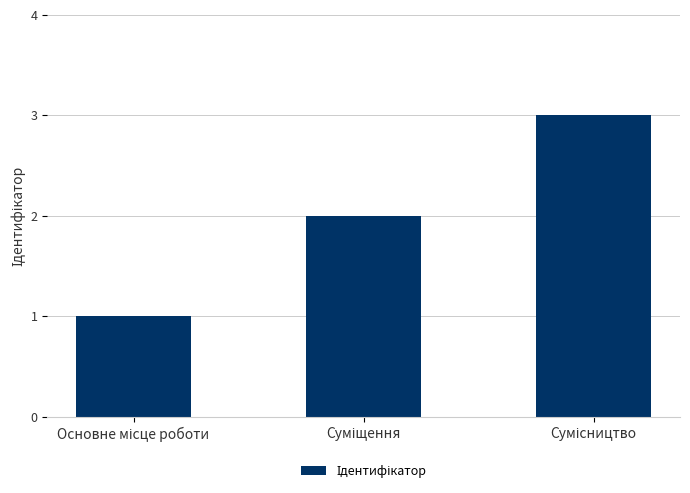

What is the sum of all values?

6